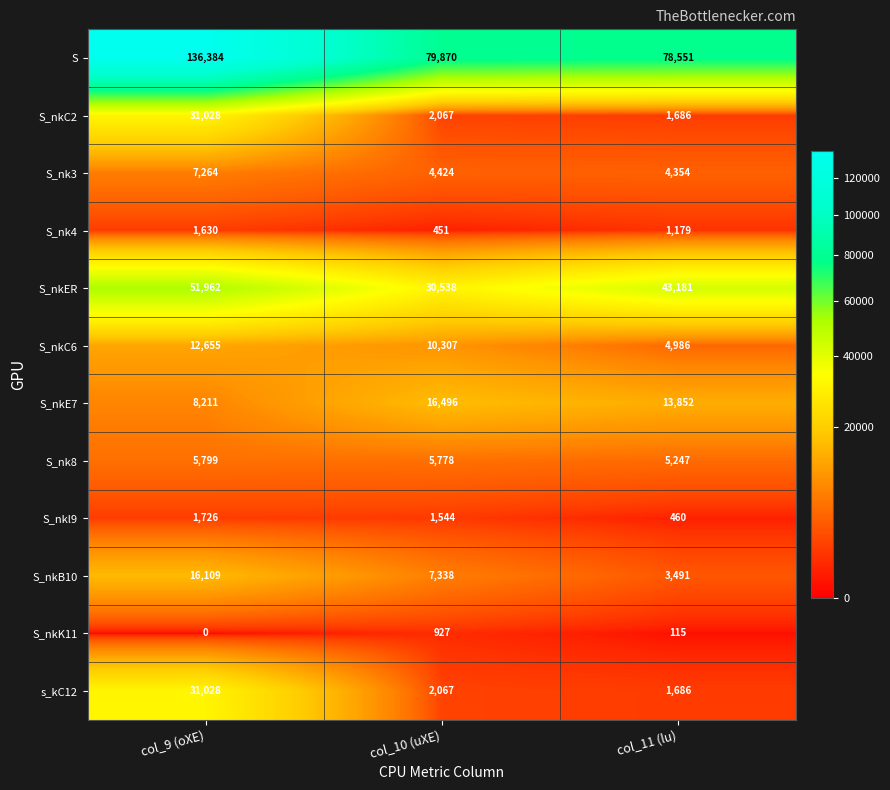

What is the maximum value shown in the chart?

136384